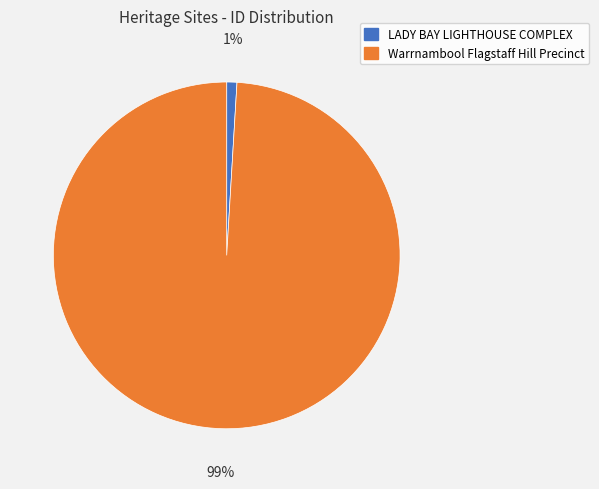

Between Warrnambool Flagstaff Hill Precinct and LADY BAY LIGHTHOUSE COMPLEX, which is larger?

Warrnambool Flagstaff Hill Precinct